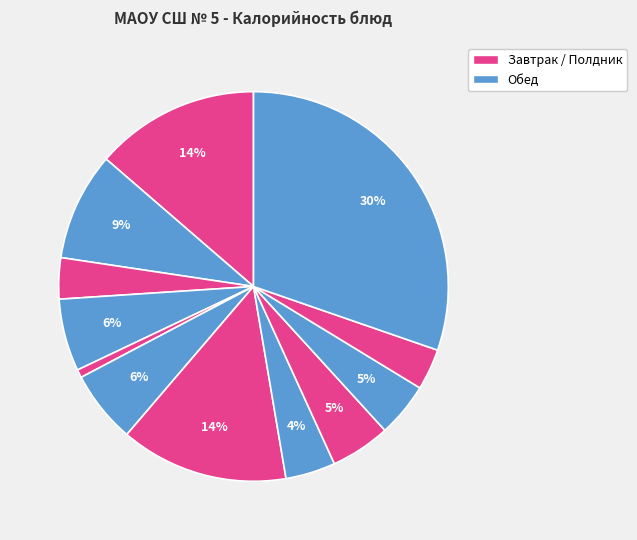

Rank the categories by value from lowest to highest.

Нарезка овощная, Чай с сахаром (завтрак), Чай с сахаром (полдник), Компот из яблок, Хлеб пшеничный (обед), Хлеб ржано-пшеничный, Хлеб пшеничный (завтрак), Борщ из свежей капусты, Каша гречневая, Тефтели мясные, Жаркое по-домашнему, Пирожок с яблоком